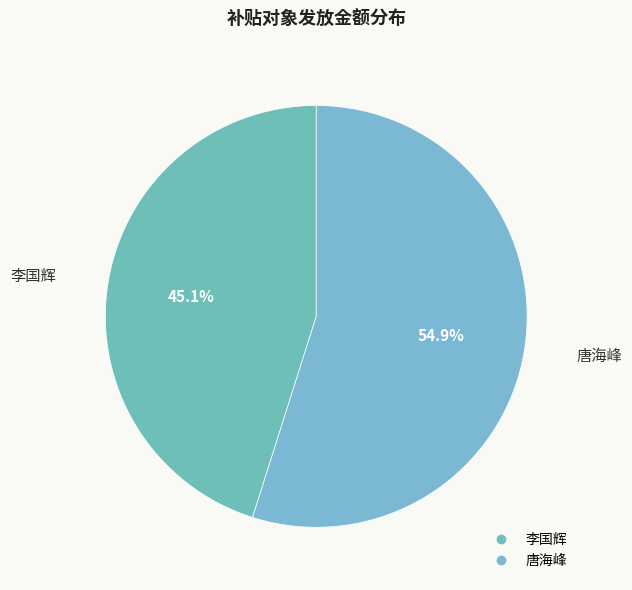

What is the largest slice in the pie chart?

唐海峰